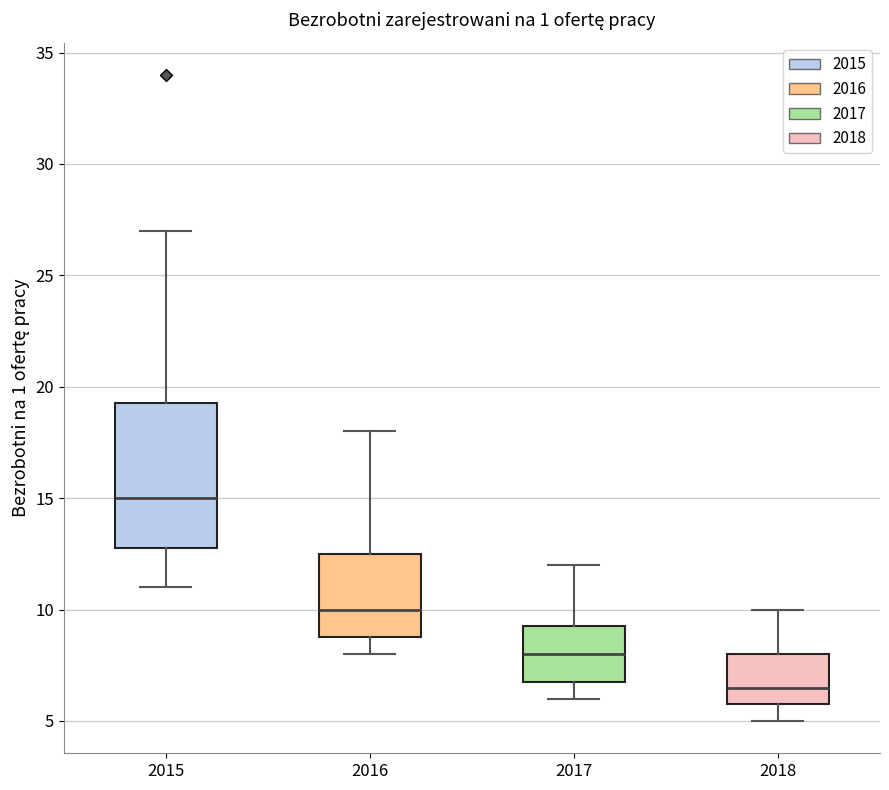

Which box has the lowest median line?

2018